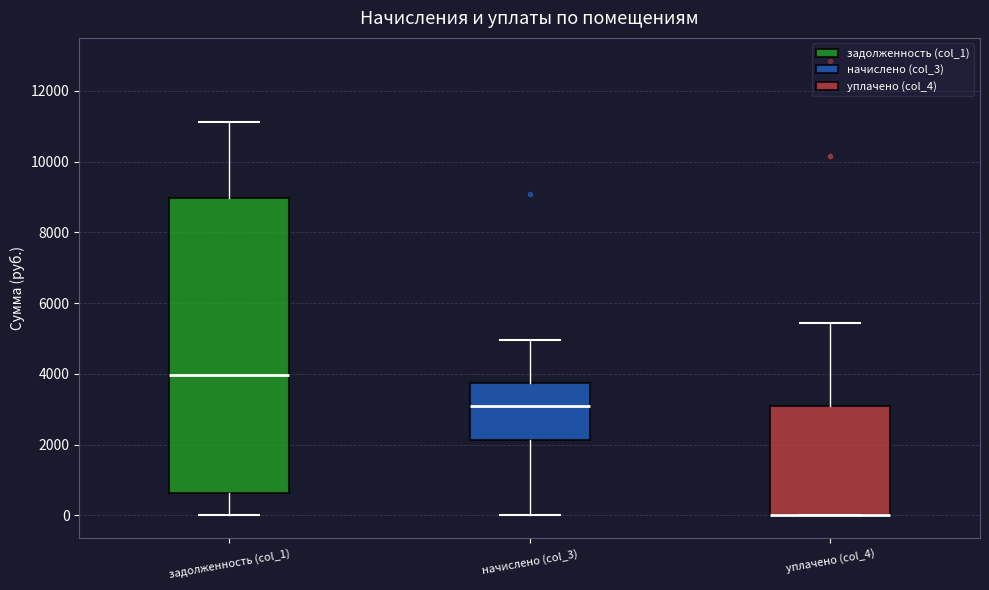

Which box is the tallest, from its lower edge to its upper edge?

задолженность (col_1)